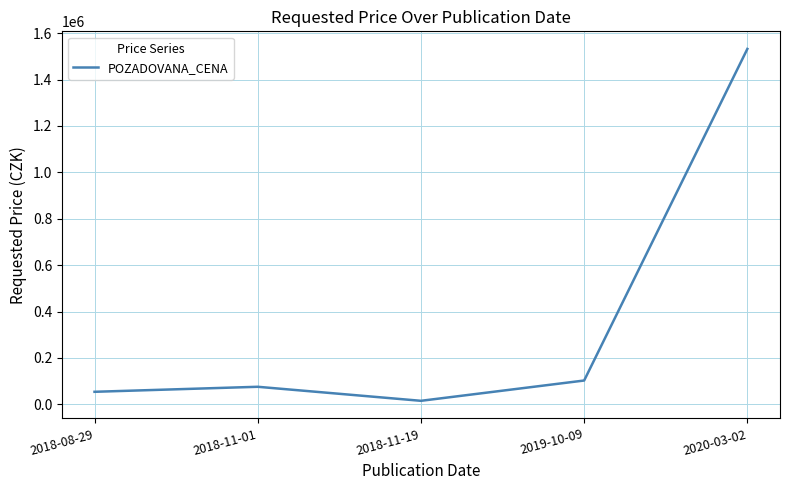

The value at 2018-08-29 is 53860. True or false?

True